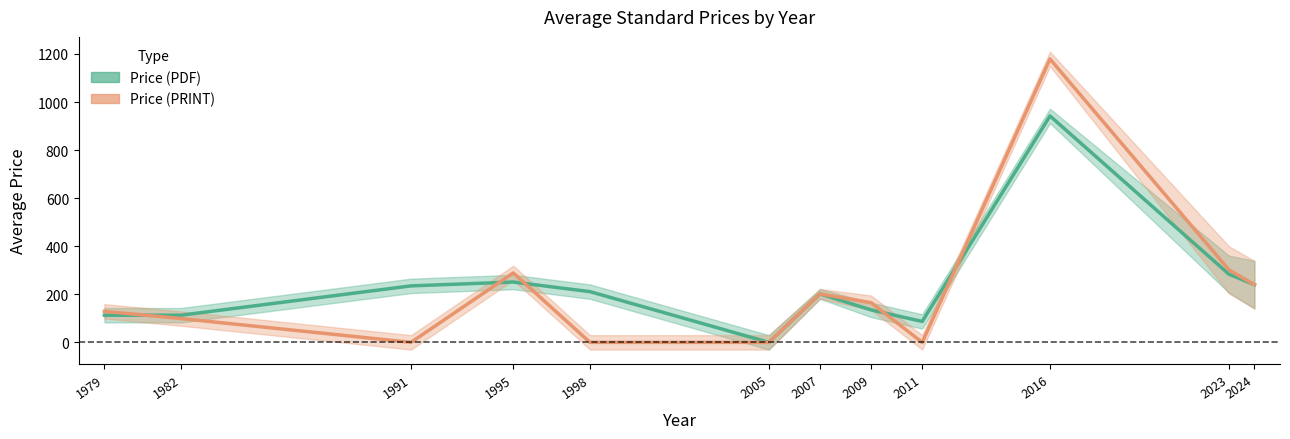

Reading right to left, extract all data points from this chart.

Price (PDF): 2024=239.9	2023=283.9	2016=942.0	2011=87.0	2009=135.0	2007=201.7	2005=0.0	1998=211.0	1995=251.0	1991=235.0	1982=113.0	1979=113.0
Price (PRINT): 2024=239.9	2023=301.9	2016=1179.0	2011=0.0	2009=165.0	2007=201.7	2005=0.0	1998=0.0	1995=289.0	1991=0.0	1982=99.0	1979=129.0